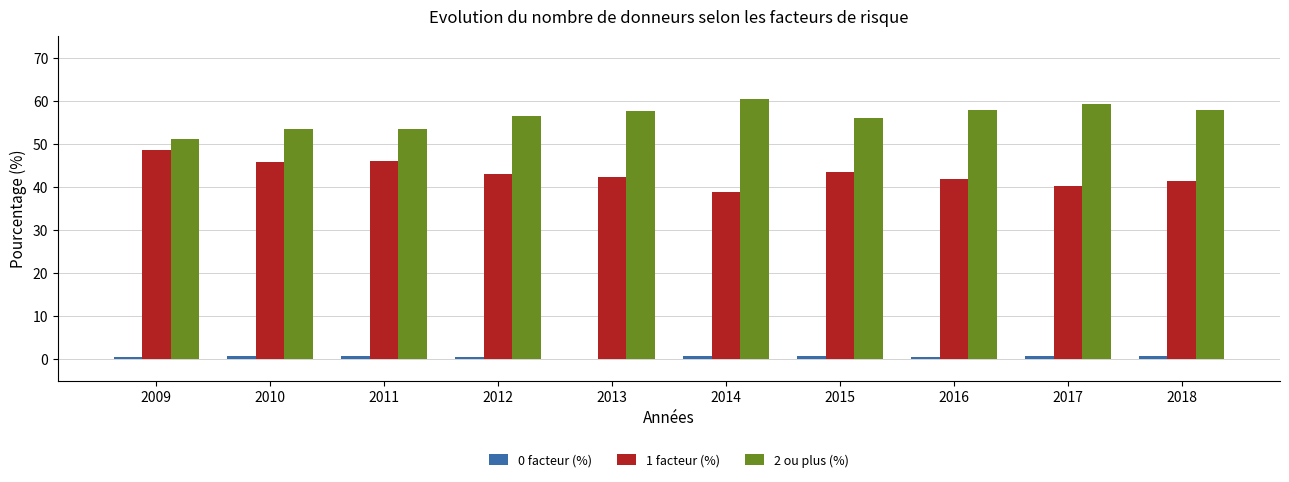

What is the approximate value of 0 facteur (%) at 2016?

0.4